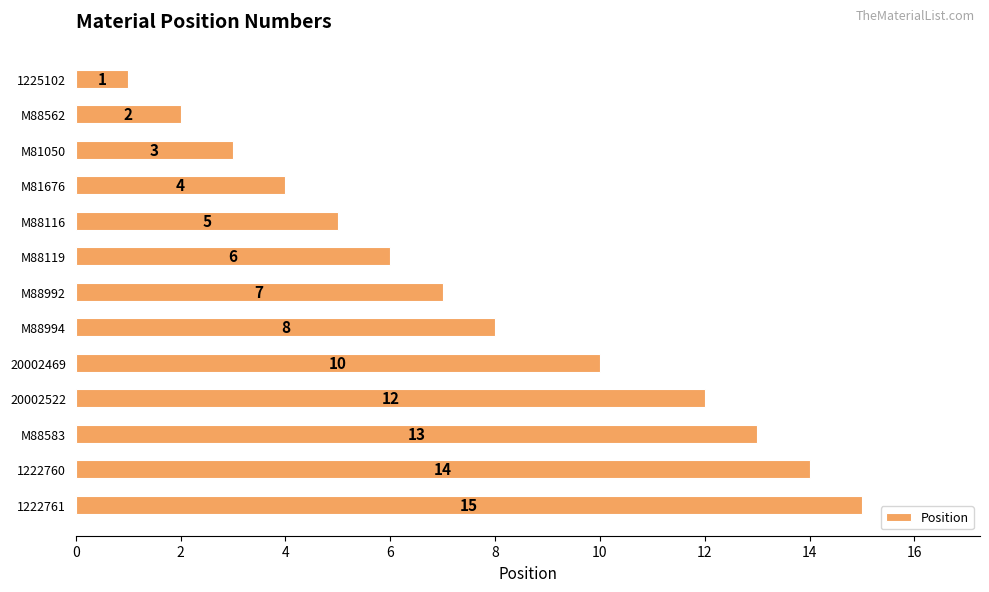

What is the ratio of the value at M88119 to the value at M81050?

2.0